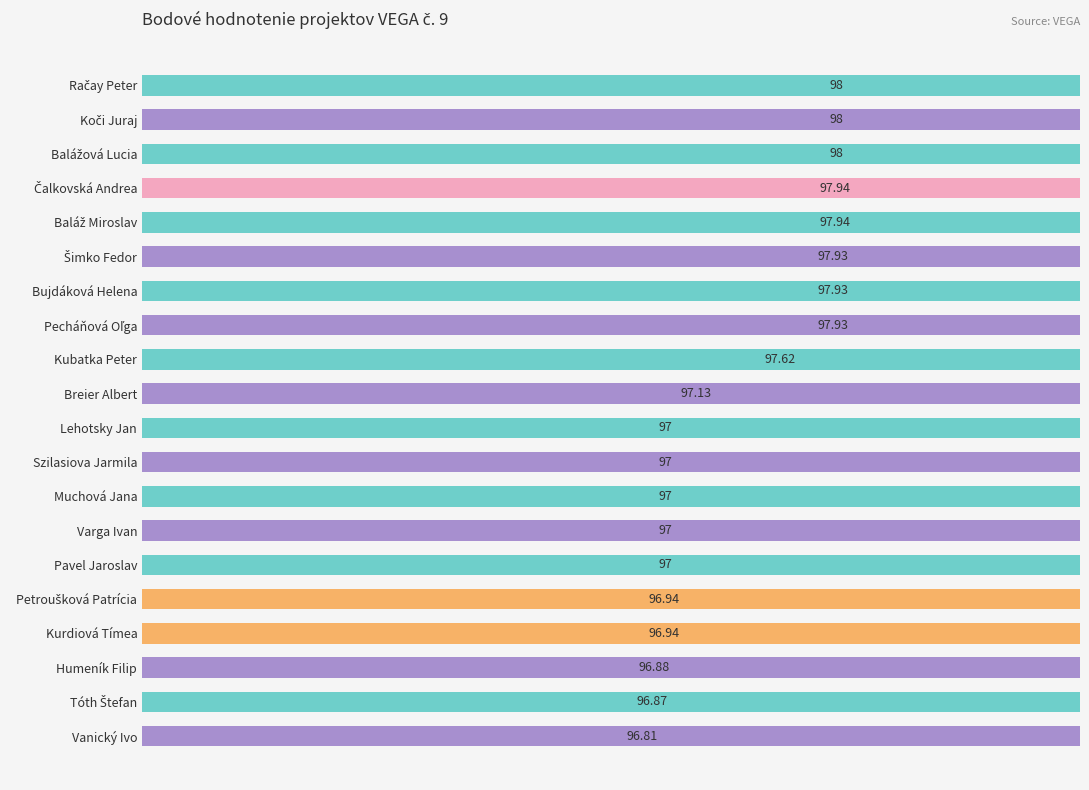

The value at Vanický Ivo is 38.4. True or false?

False